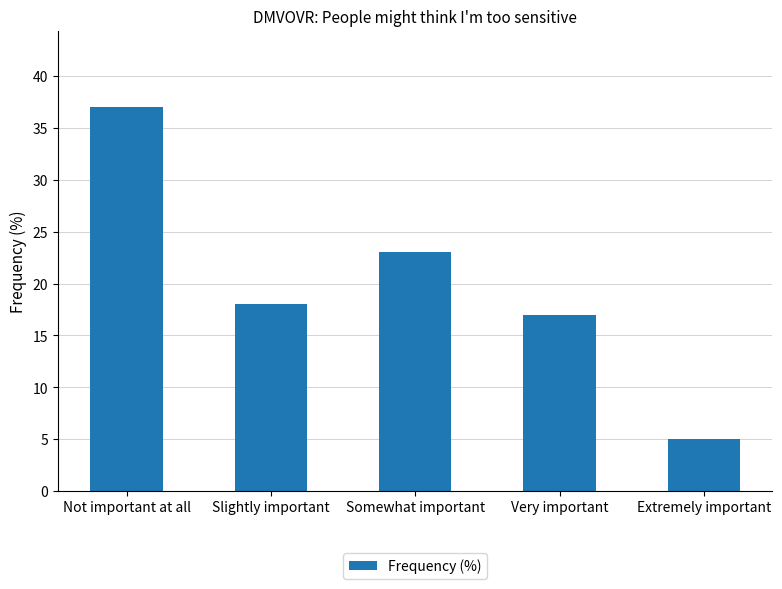

Reading left to right, list all the values displayed in this chart.

37	18	23	17	5